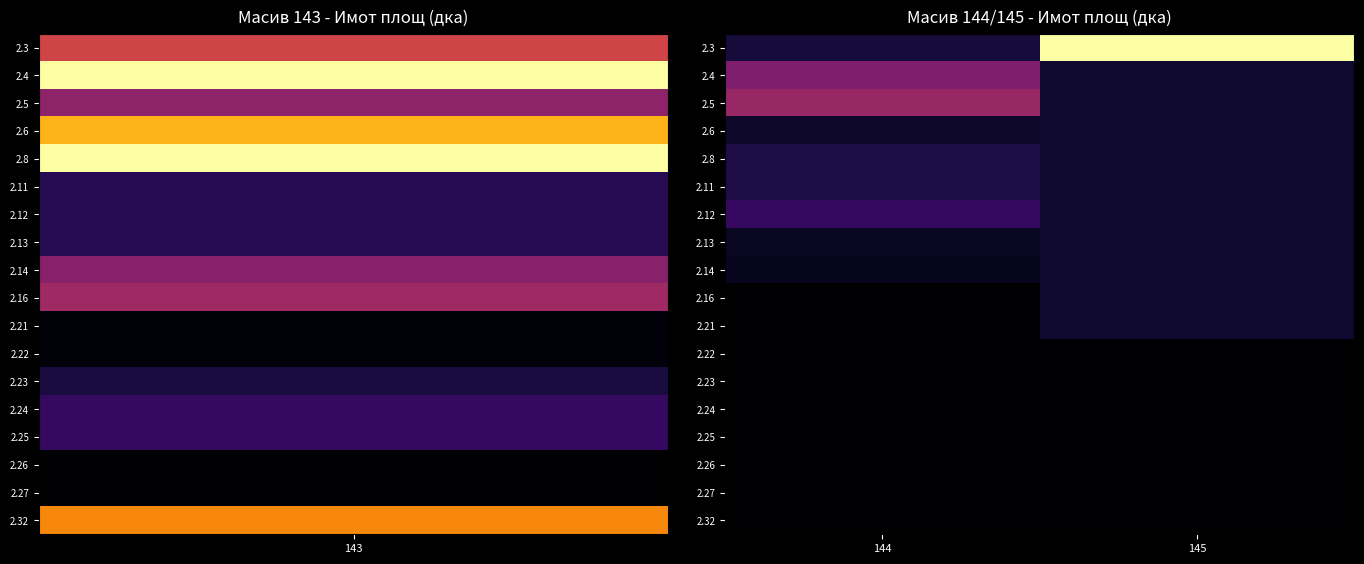

At which category does the chart reach its minimum across all series?

144